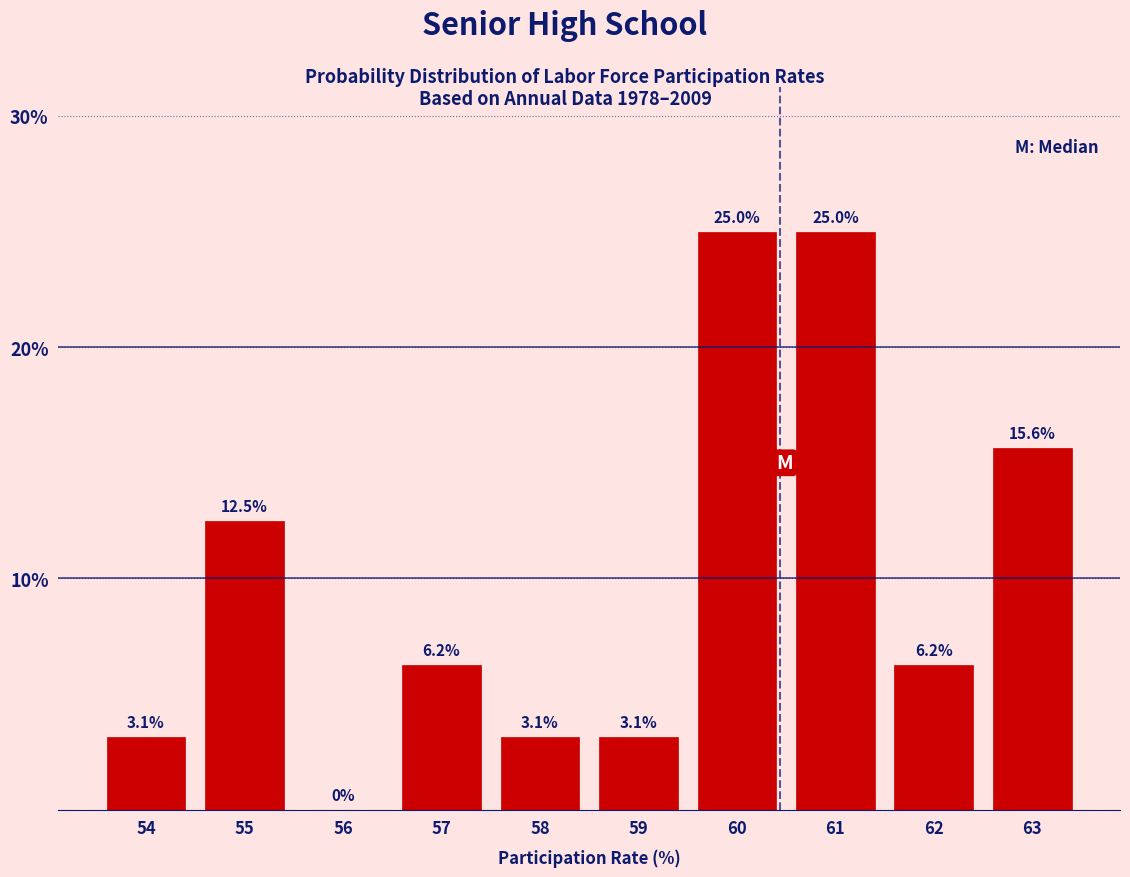

What is the change in value from 56 to 63?

+15.6